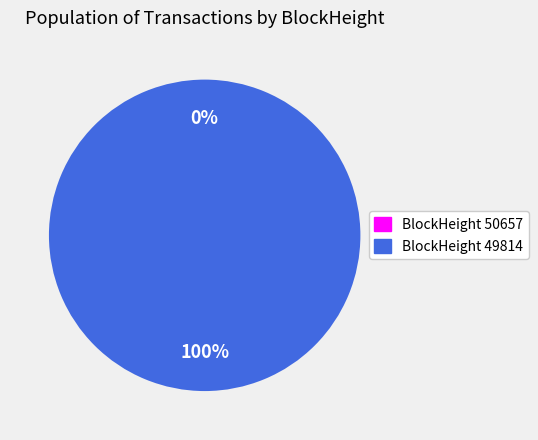

Rank the categories by value from highest to lowest.

49814, 50657